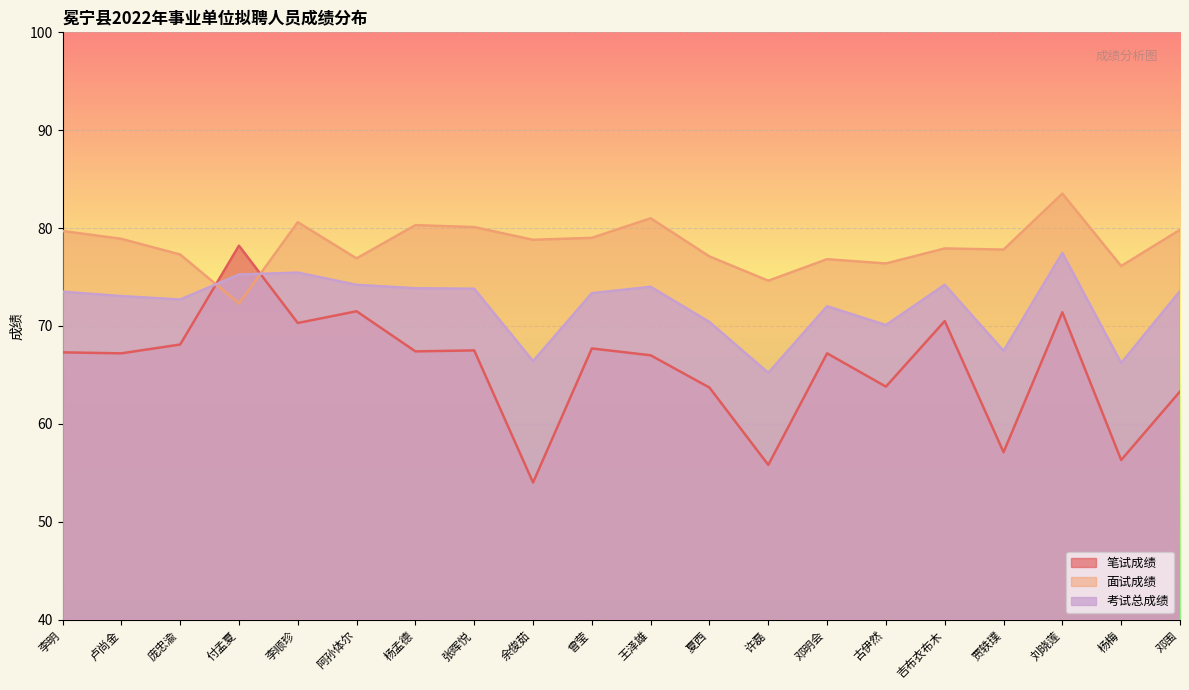

Where is the first local minimum for 笔试成绩?

卢尚金